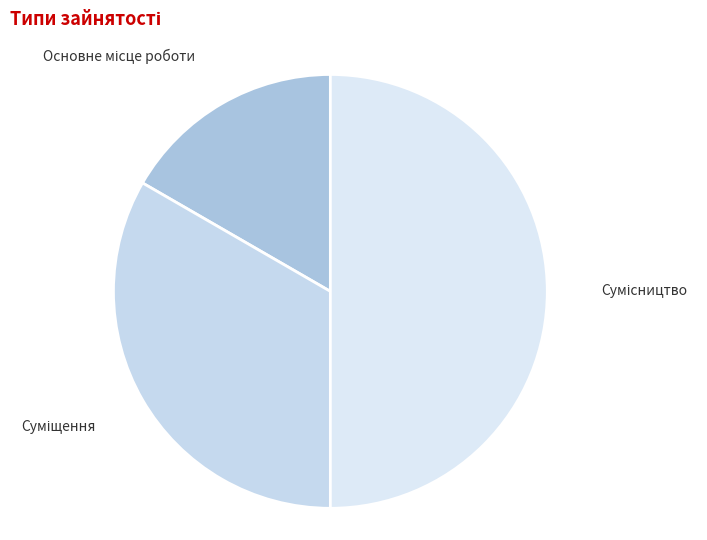

Which has a higher value, Сумісництво or Основне місце роботи?

Сумісництво